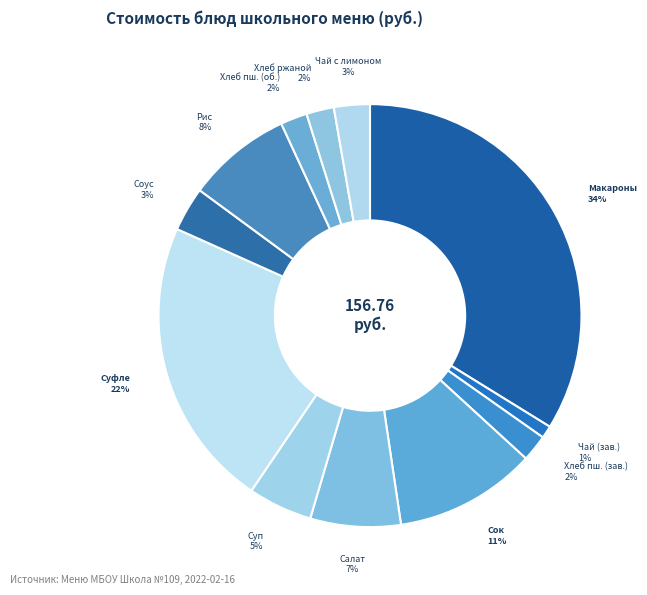

Do Хлеб пш. (об.) and Салат together represent more than half of the pie?

No